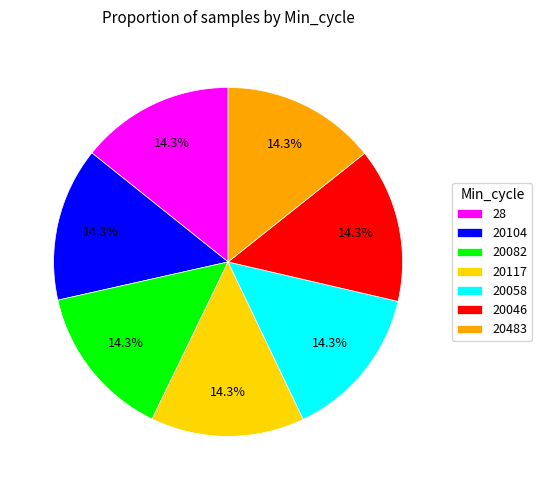

Is there a majority slice in this chart?

No